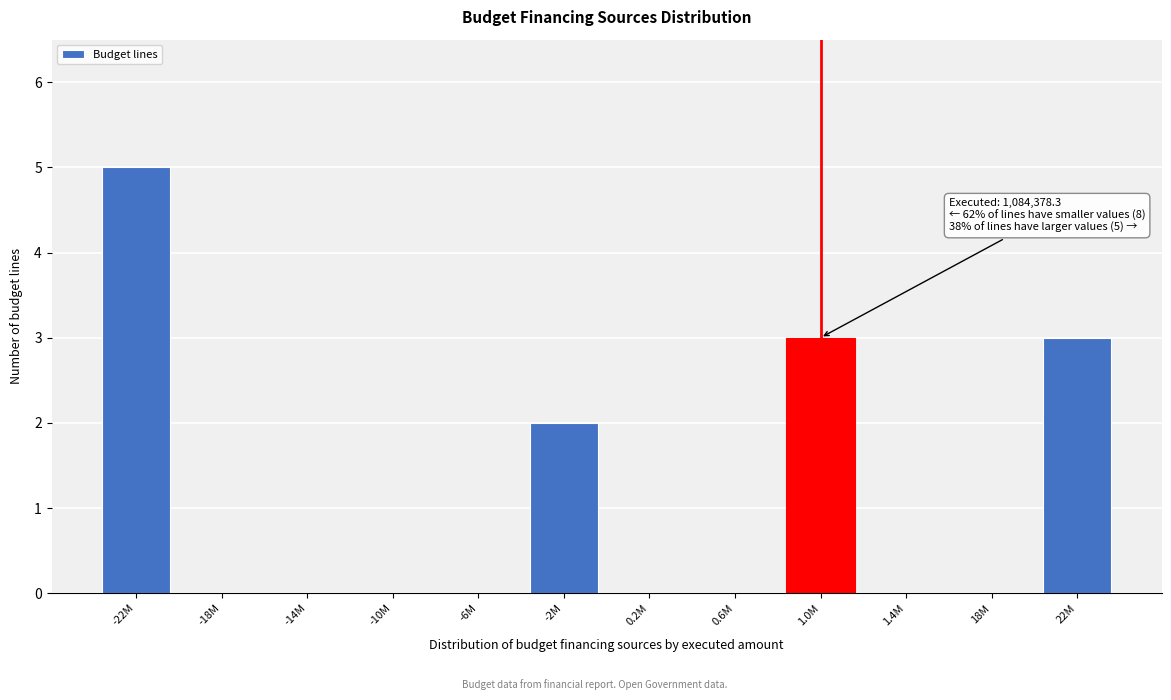

Reading right to left, what are all the values shown in this chart?

22M=3	18M=0	1.4M=0	1.0M=3	0.6M=0	0.2M=0	-2M=2	-6M=0	-10M=0	-14M=0	-18M=0	-22M=5